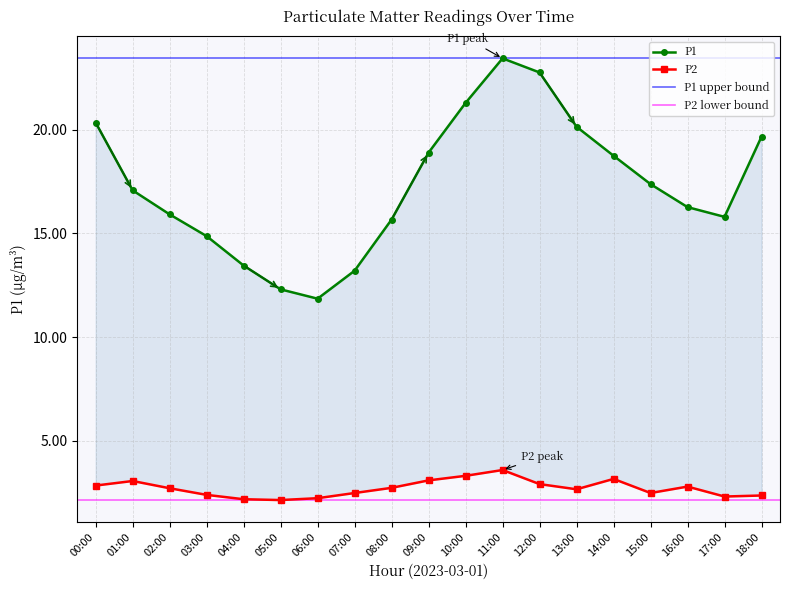

Which category has the highest value in the P2 series?

11:00